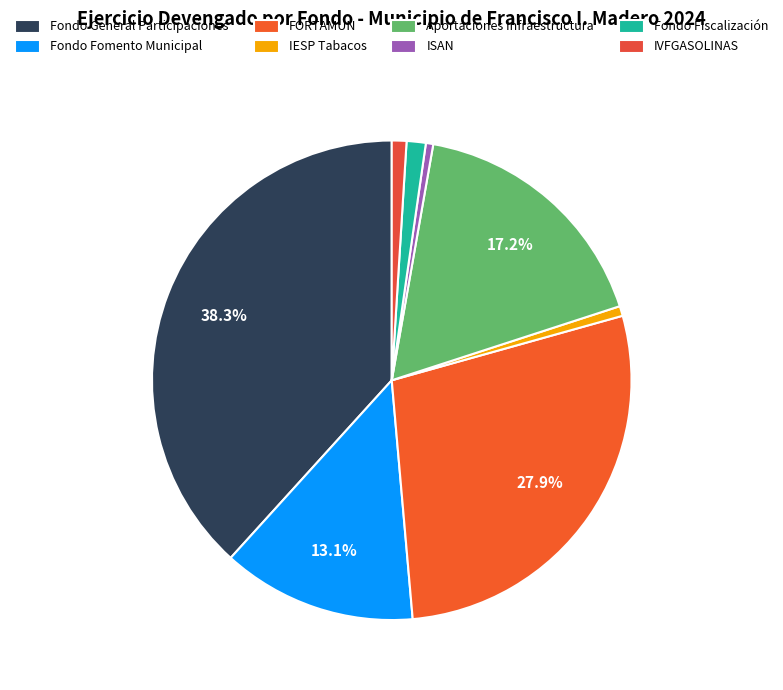

Which category has the biggest portion of the pie?

FONDO GENERAL DE PARTICIPACIONES 2024